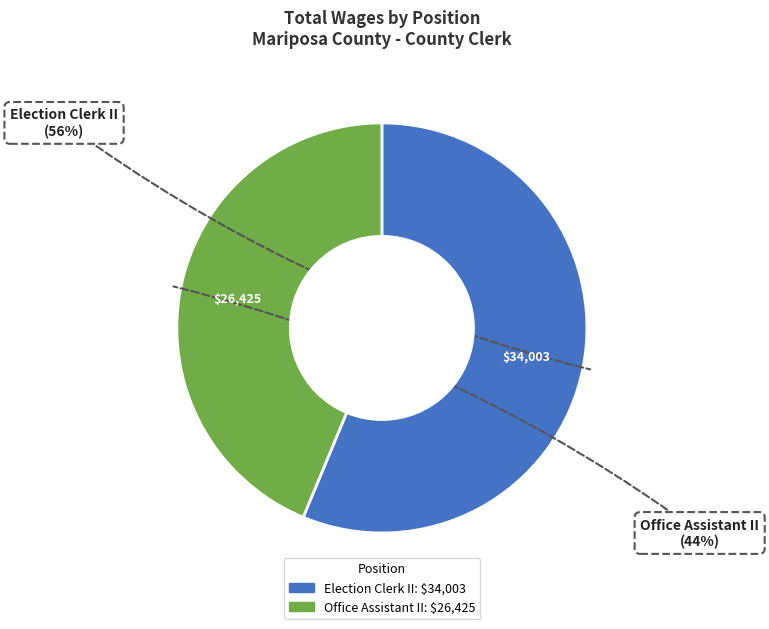

The Election Clerk II slice represents 68% of the pie. True or false?

False